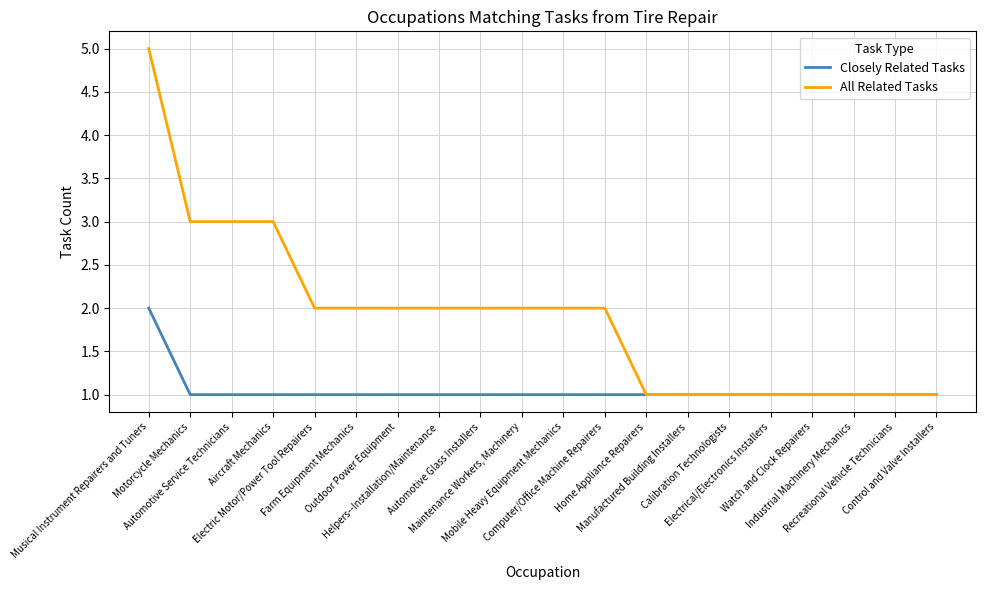

Which series has the largest range (max minus min)?

All Related Tasks